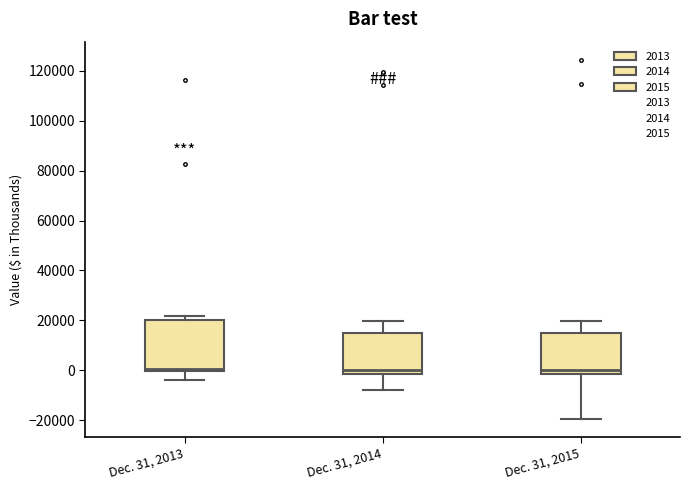

Where does the lower whisker of the box for Dec. 31, 2013 end on the y-axis? The values are not printed on the chart, so give them approximately, as read against the axis.

-4000